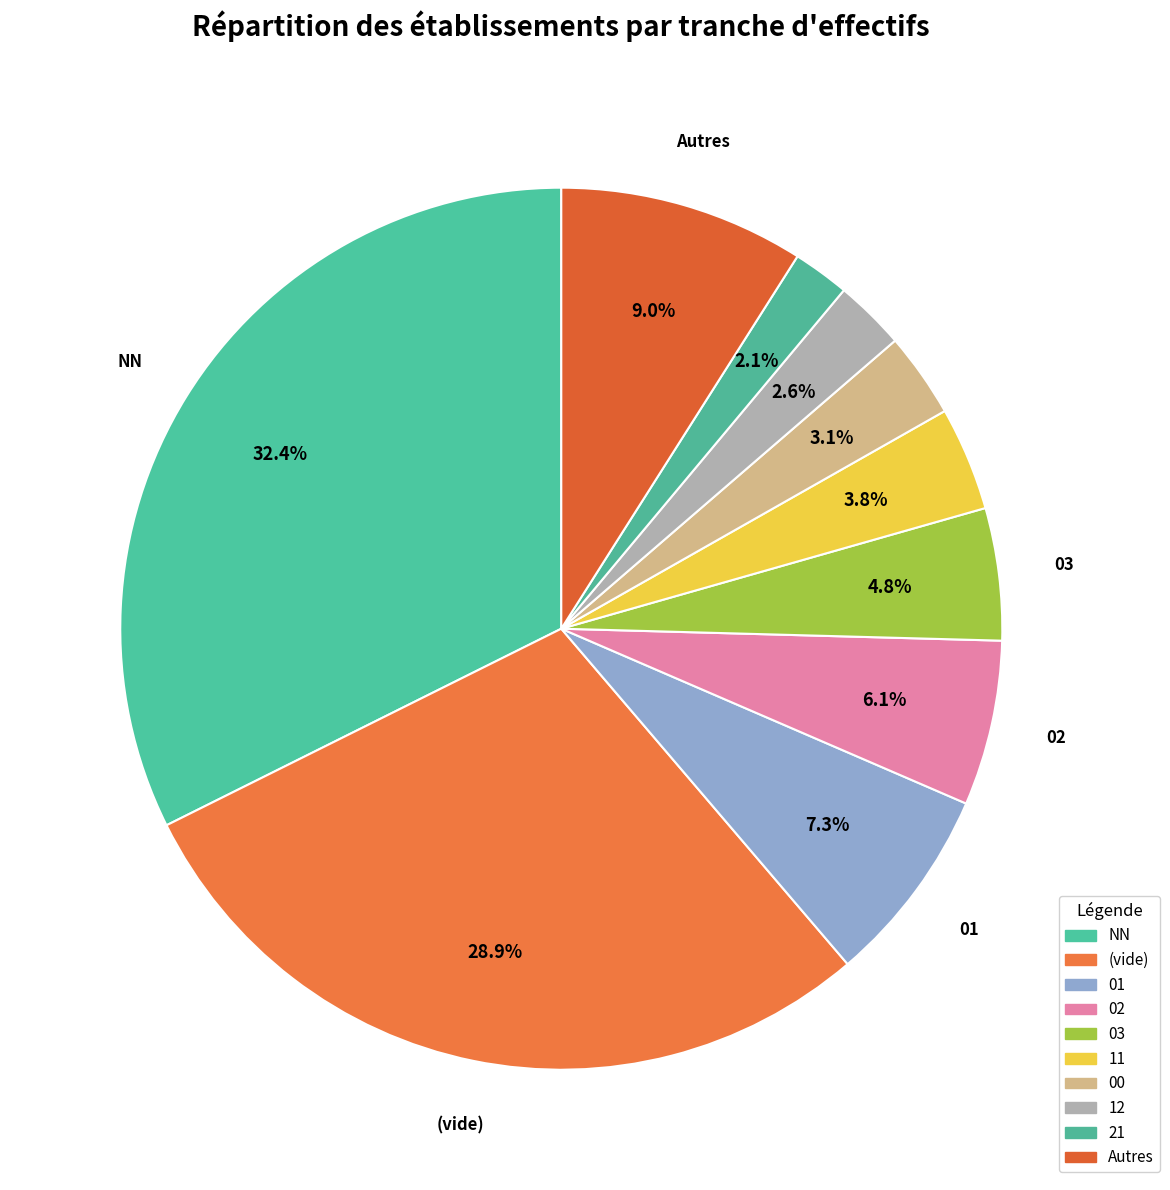

Count the number of slices in the pie.

10